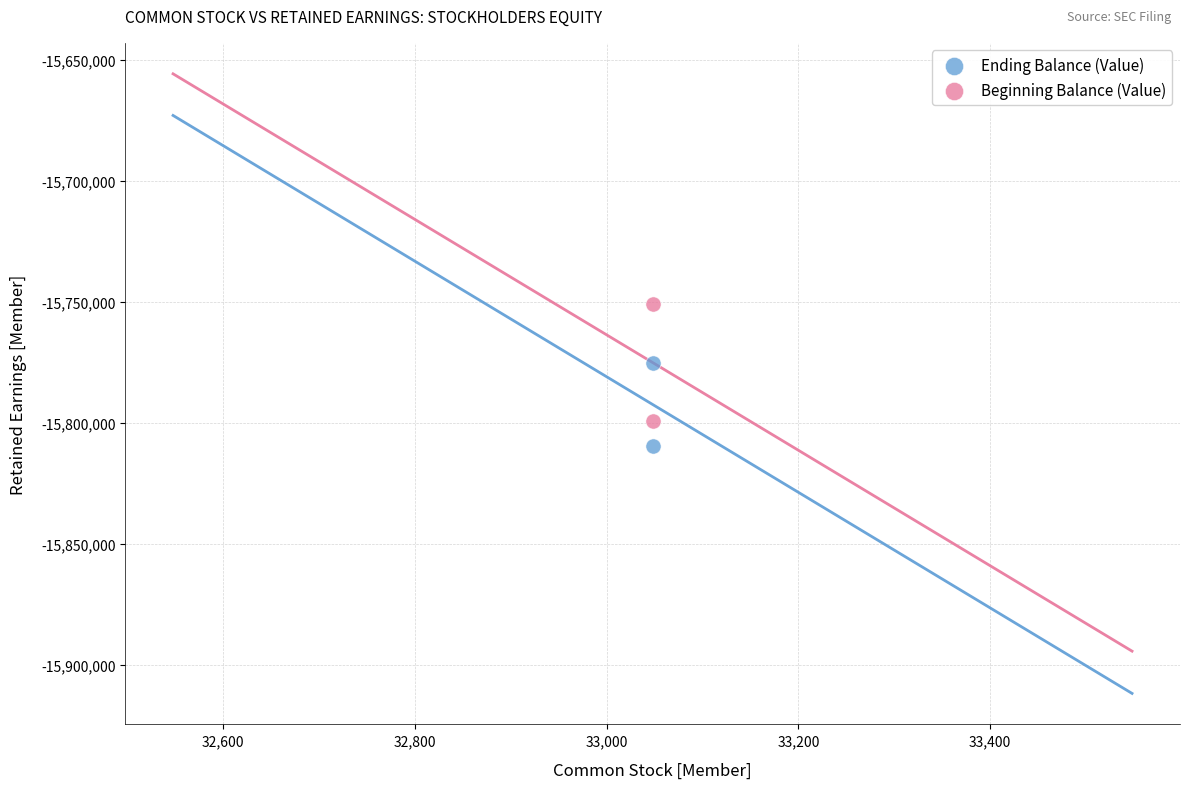

Which series contains the highest Y value?

Beginning Balance (Value)